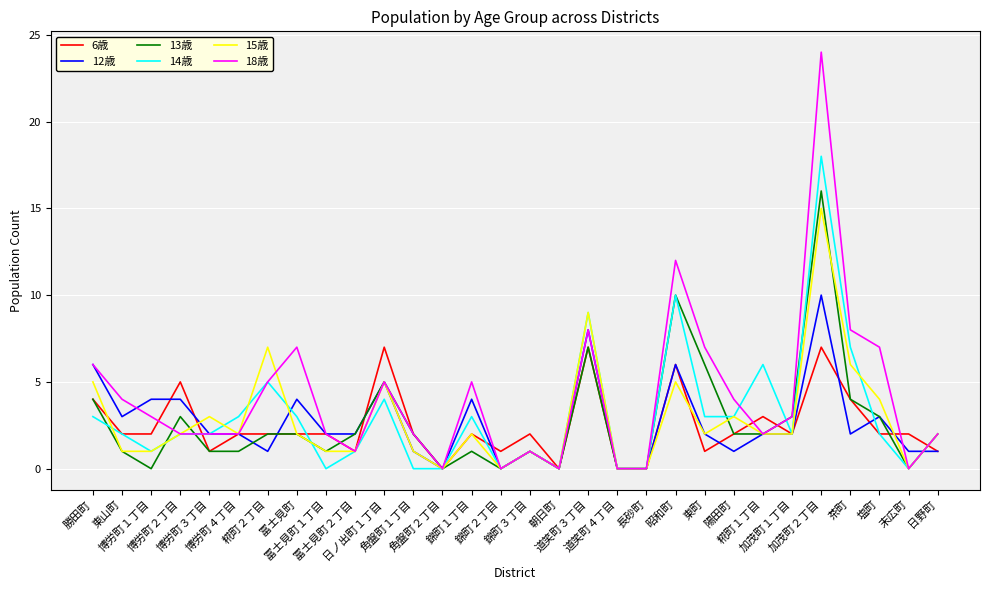

How many distinct data groups are displayed?

6